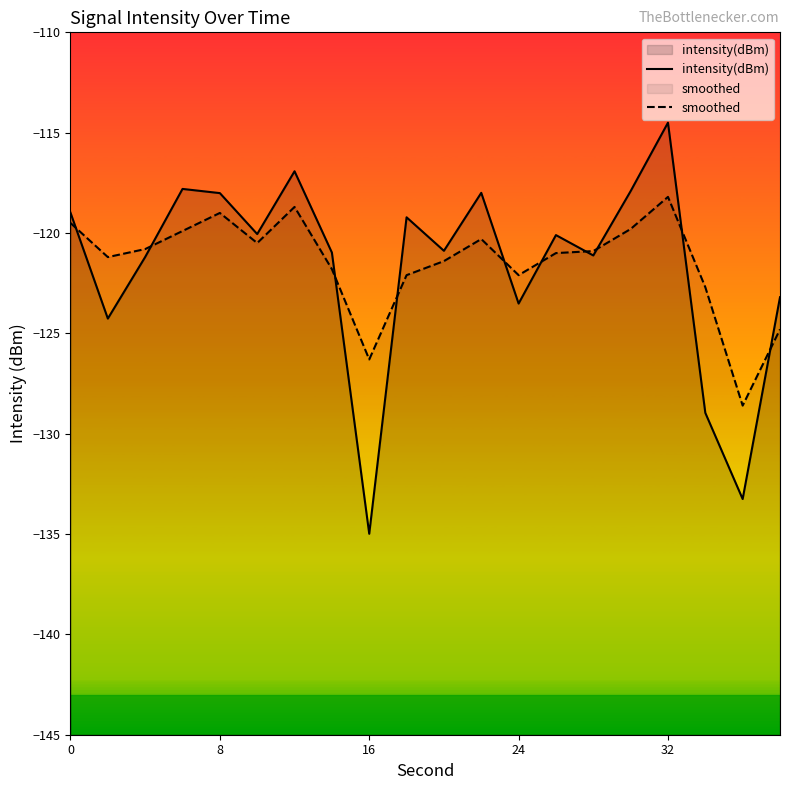

At which category is the sum across all series the highest?

32